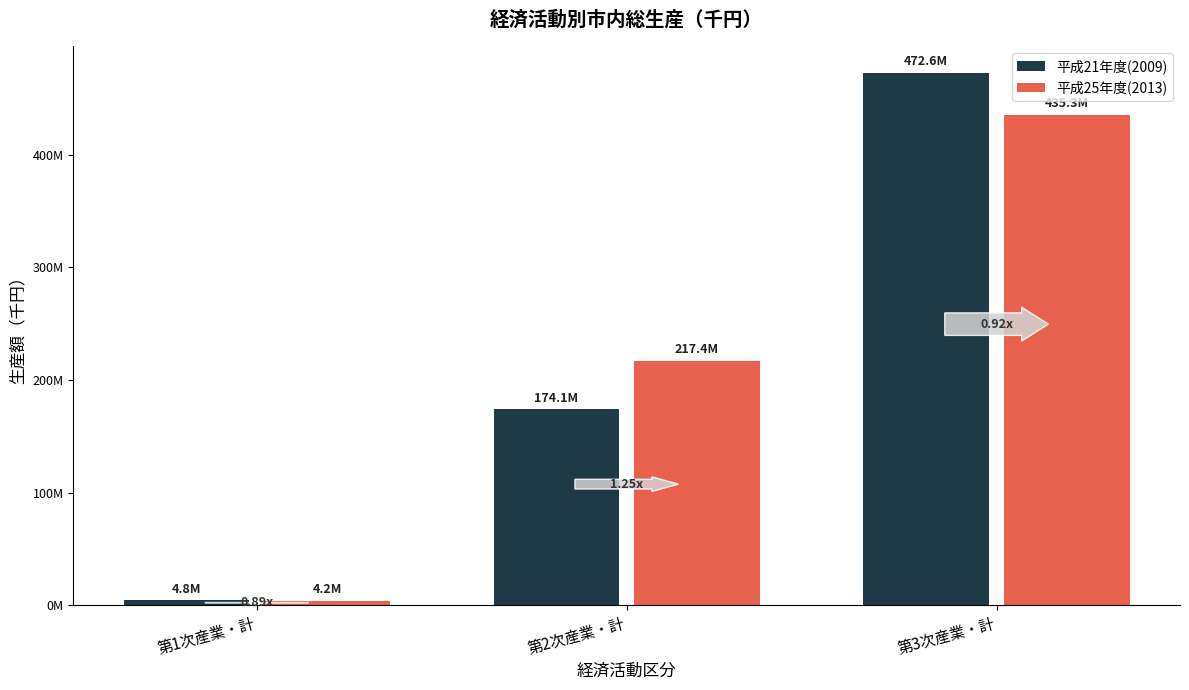

Is the value of 平成25年度(2013) at 第1次産業・計 greater than the value of 平成21年度(2009) at 第3次産業・計?

No